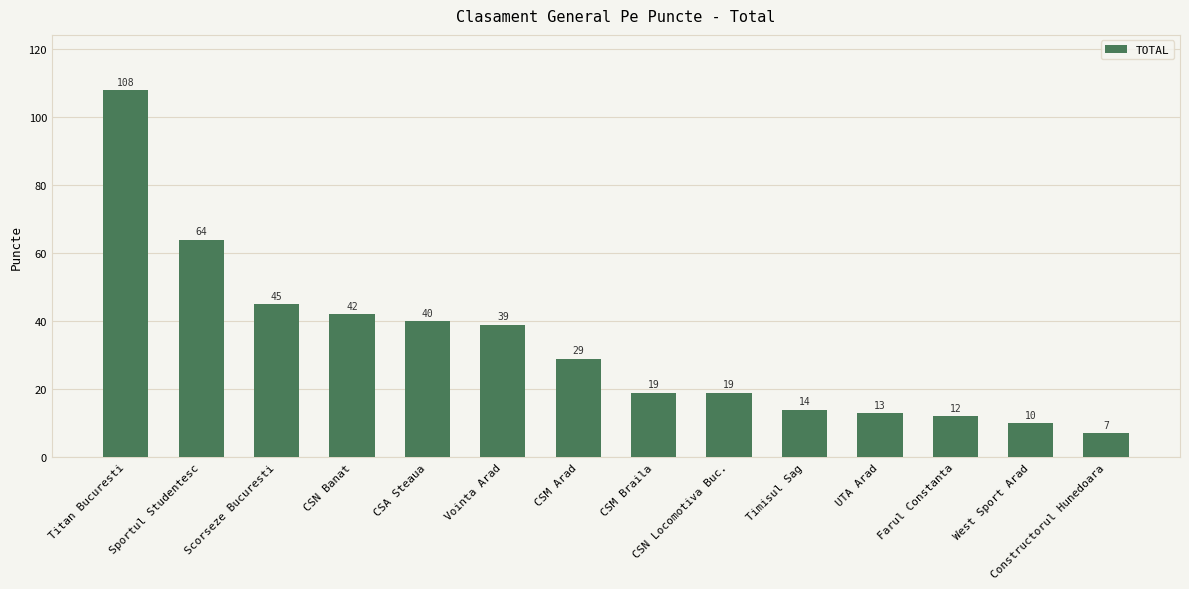

What is the smallest value displayed?

7